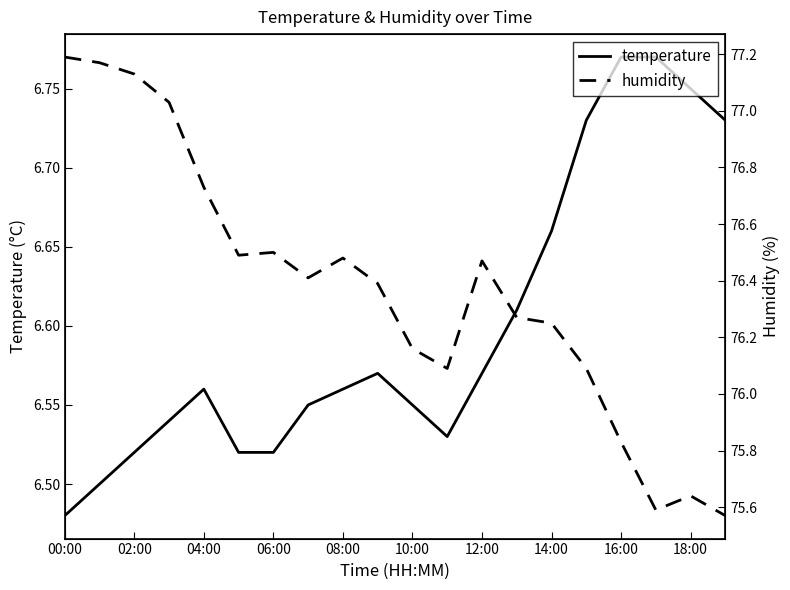

True or false: humidity and temperature cross at least once.

False